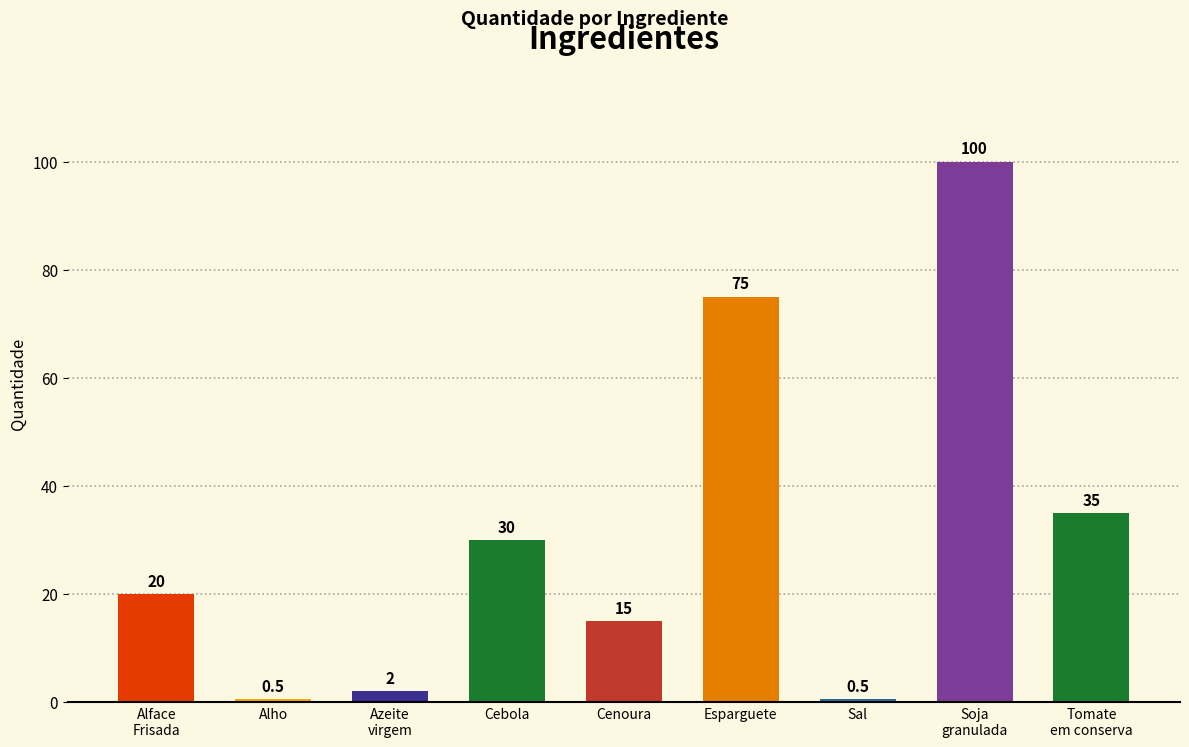

What is the minimum value shown in the chart?

0.5